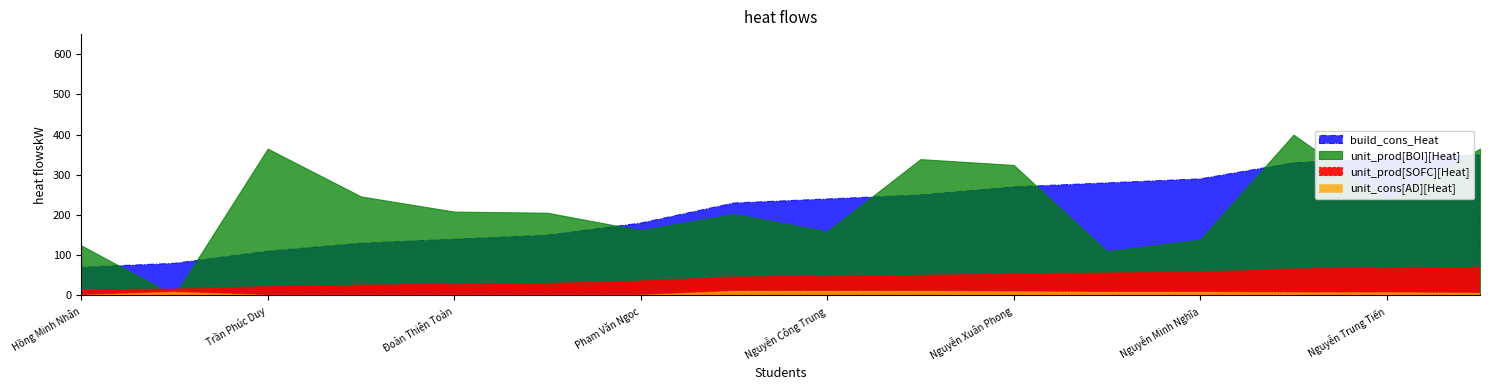

Which category has the highest value across all series?

Nguyễn Huy Hoàng